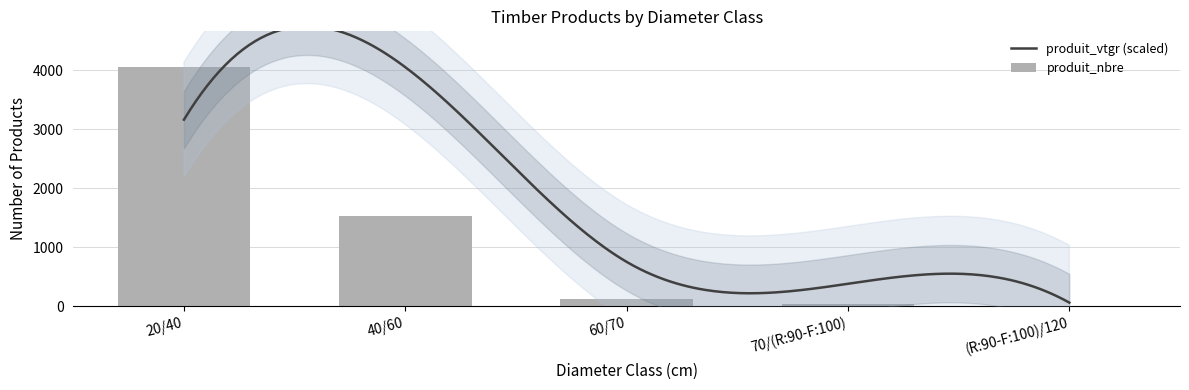

Does the chart contain stacked bars?

No